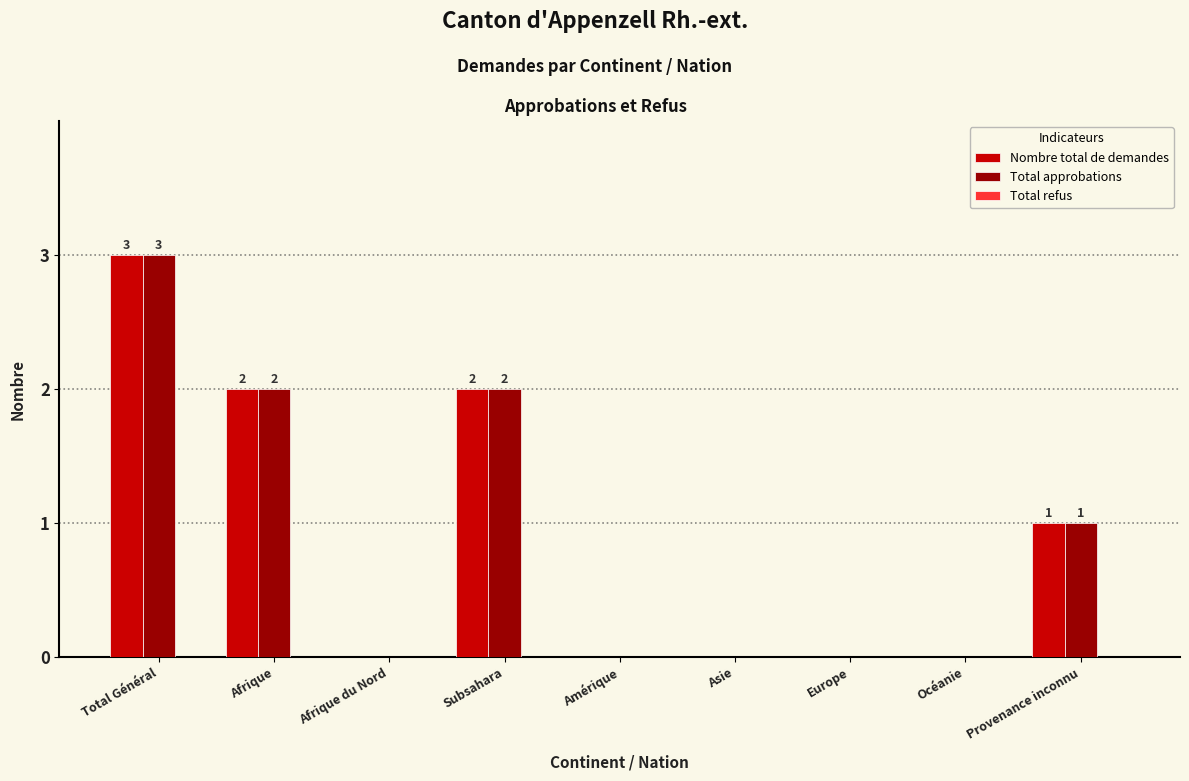

How many groups of bars are there?

9